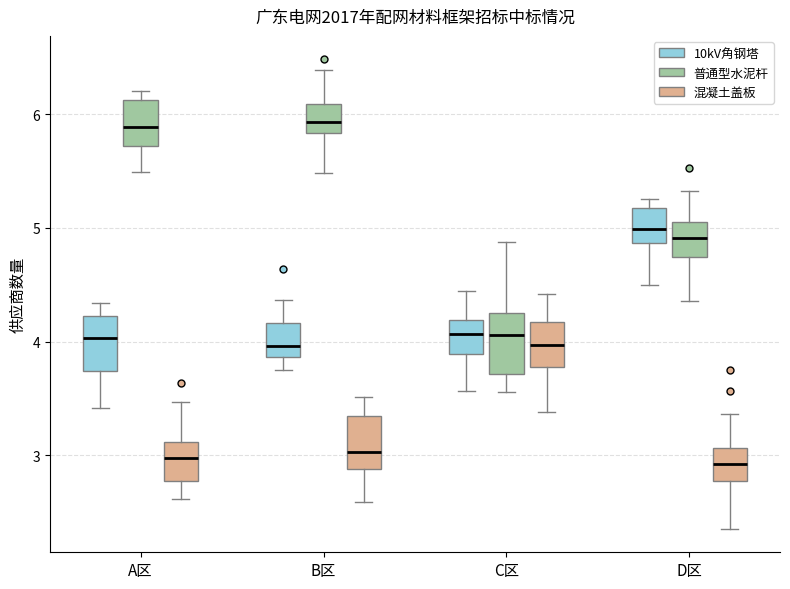

Where does the upper whisker of the box for B区 (混凝土盖板) end on the y-axis? The values are not printed on the chart, so give them approximately, as read against the axis.

3.5